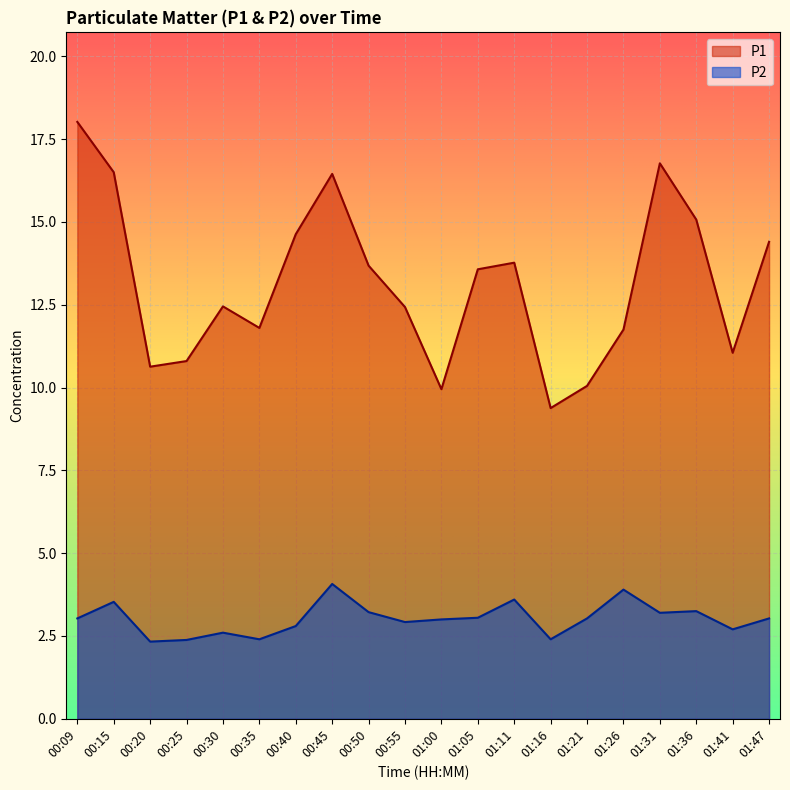

Does the chart display data point markers on the line(s)?

No